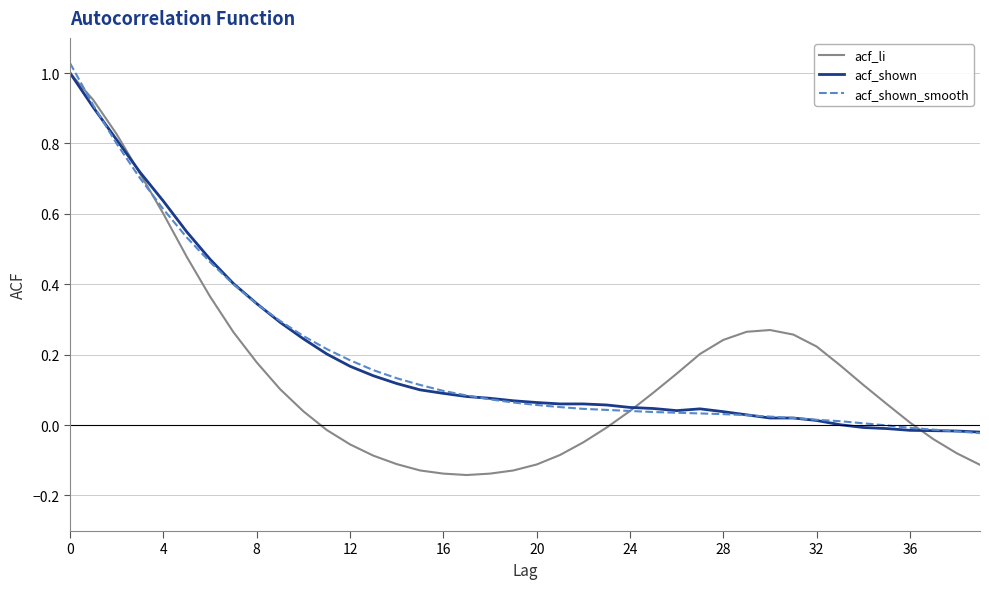

At how many categories does at least one series exceed 0?

37